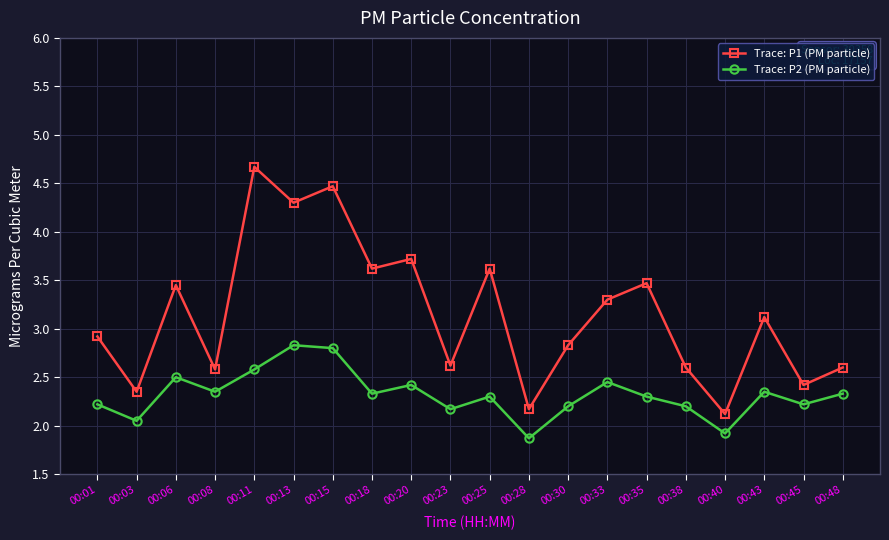

At which label does Trace: P2 (PM particle) first exceed 2?

00:01